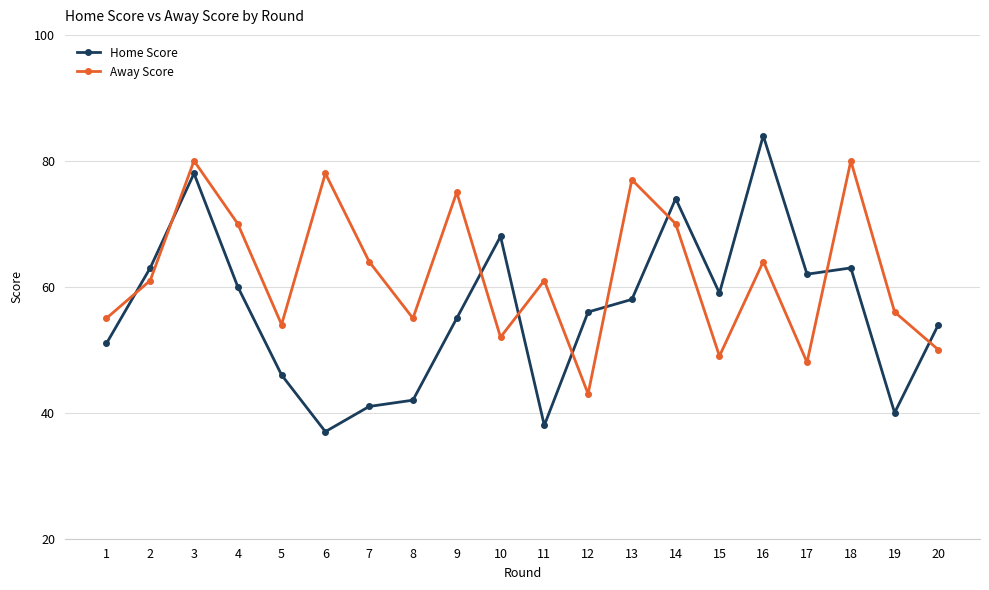

At which label does Away Score reach its minimum?

12